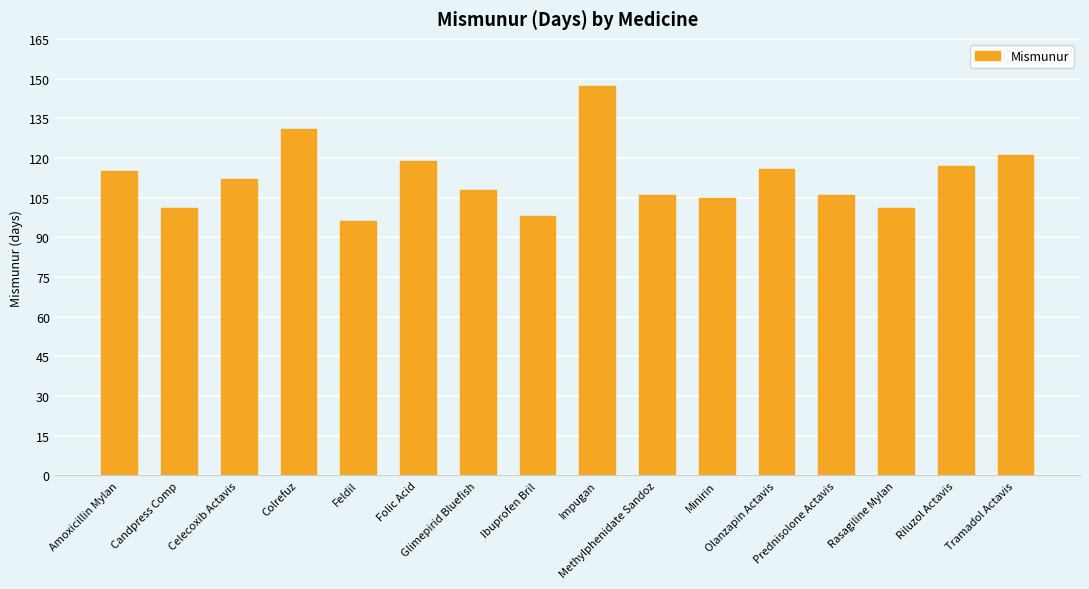

Is it true that the value at Glimepirid Bluefish is 108?

True